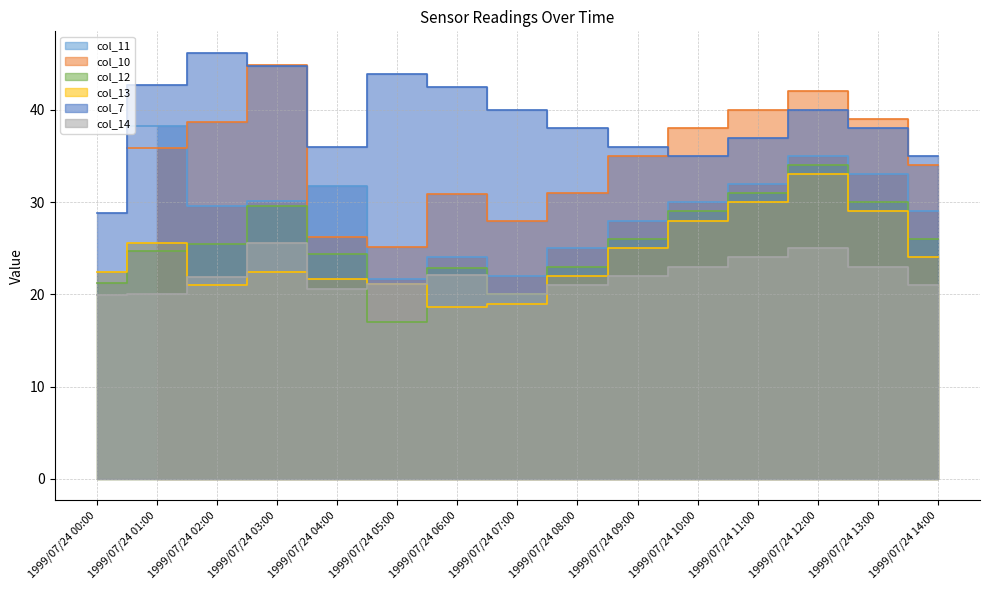

Is the value of col_12 at 1999/07/24 02:00 greater than the value of col_7 at 1999/07/24 03:00?

No